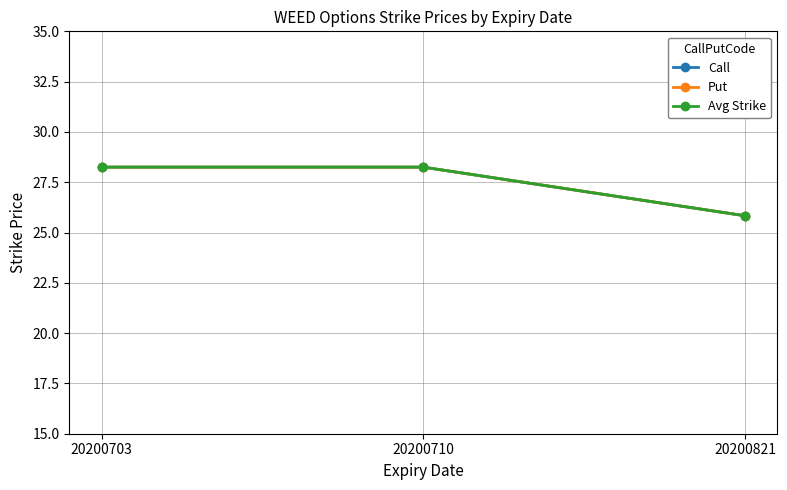

True or false: Avg Strike has a value of 28.2 at 20200703.

True